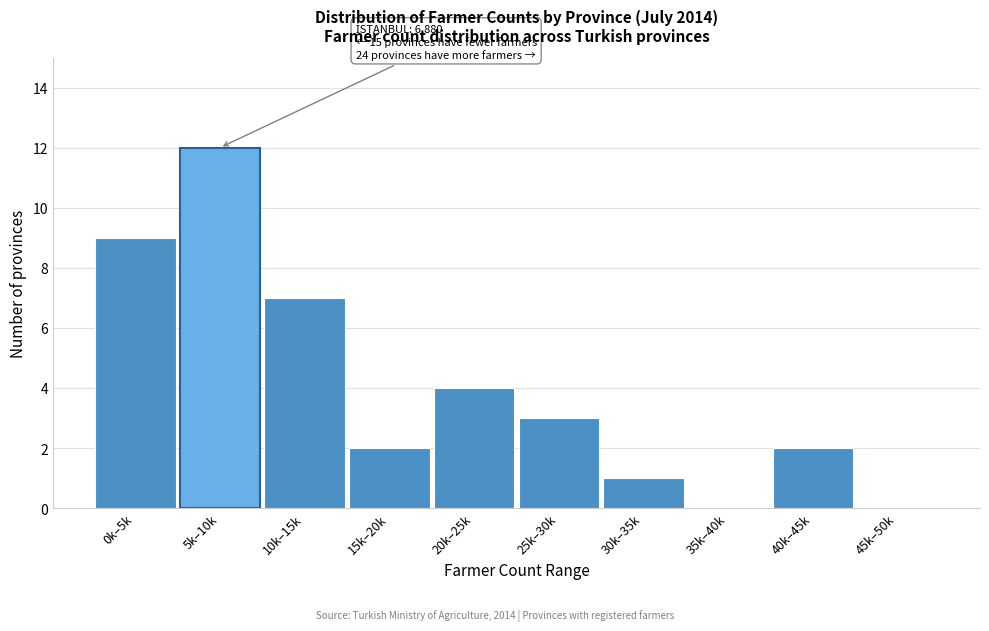

Reading right to left, transcribe all the data shown in this chart.

45k–50k=0	40k–45k=2	35k–40k=0	30k–35k=1	25k–30k=3	20k–25k=4	15k–20k=2	10k–15k=7	5k–10k=12	0k–5k=9